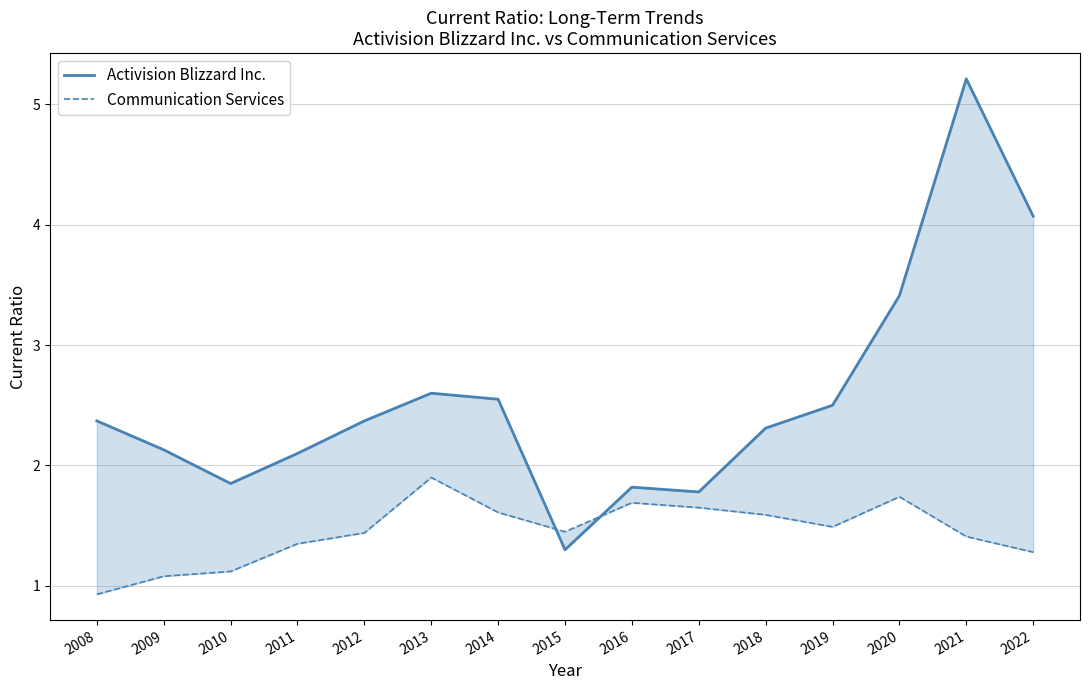

The value of Communication Services at 2010 is 1.6. True or false?

False